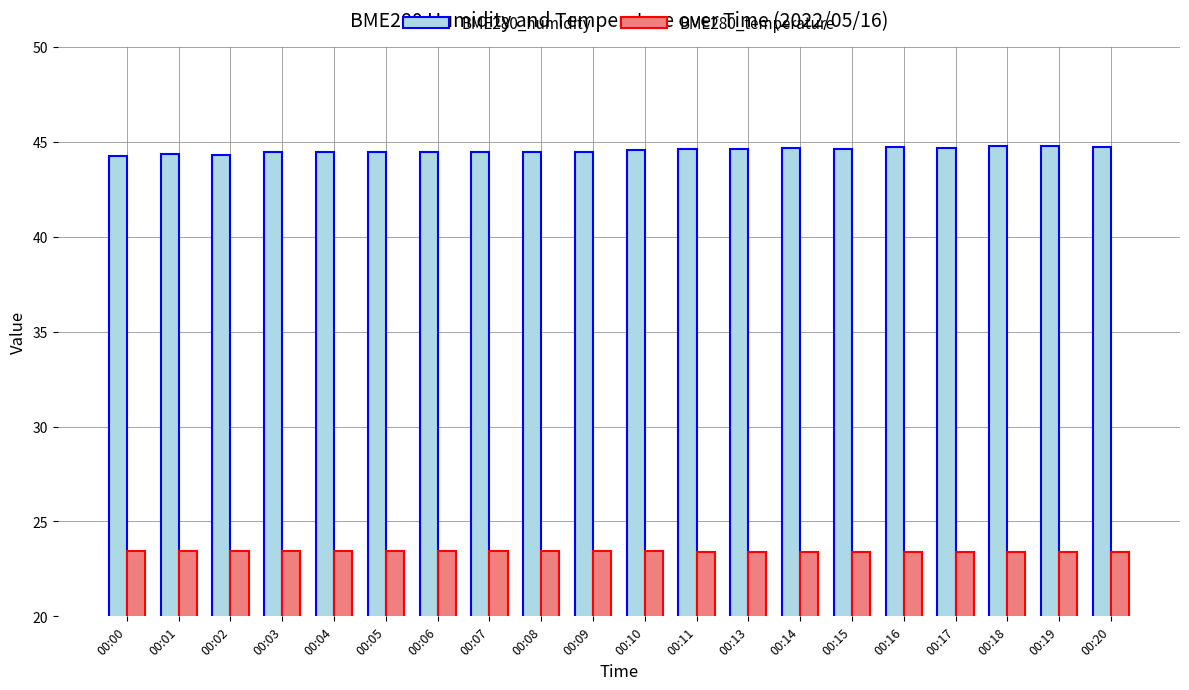

True or false: BME280_temperature has a value of 12.7 at 00:11.

False